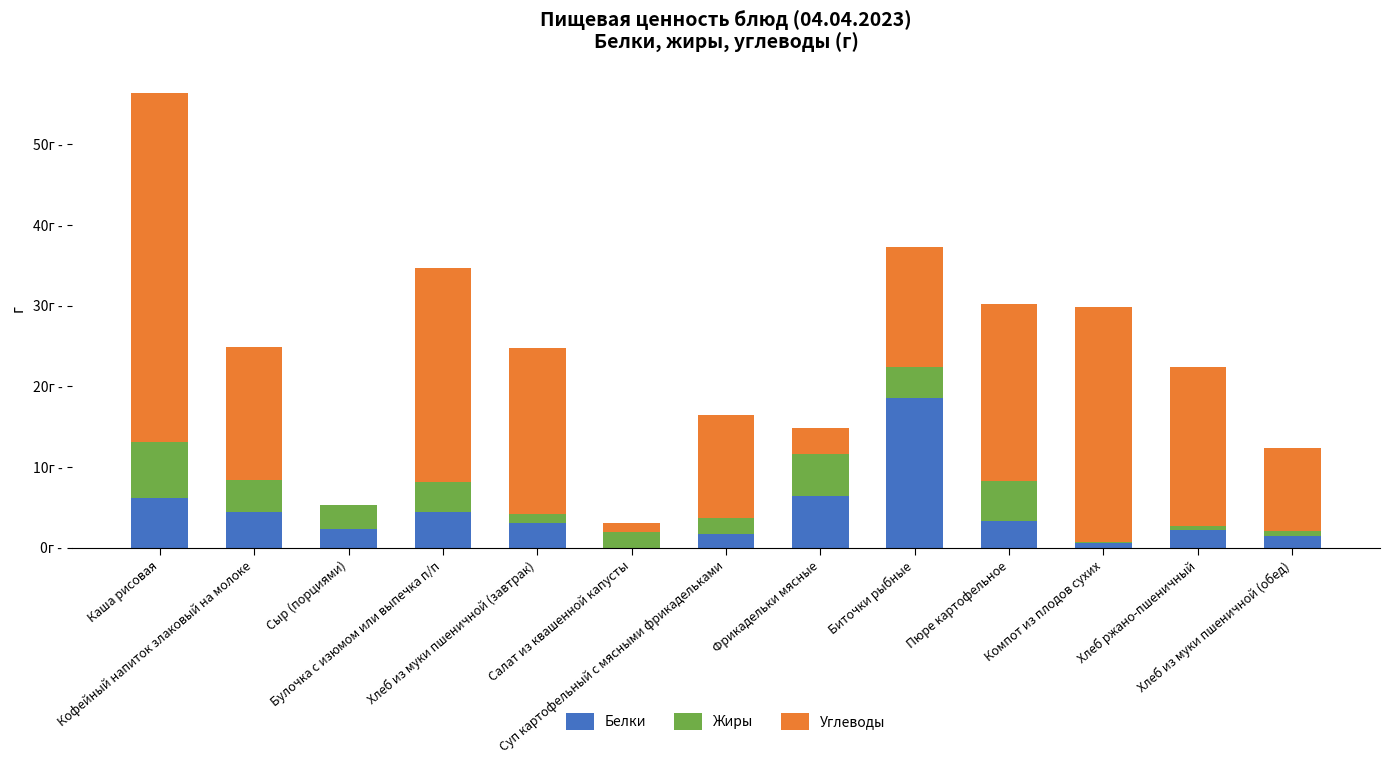

Does the chart contain stacked bars?

Yes